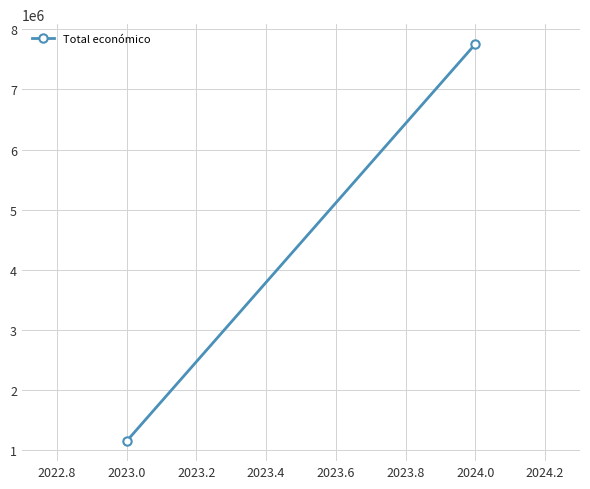

What is the average value?

4451790